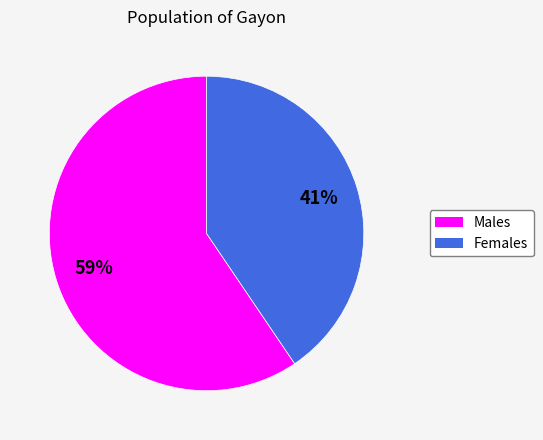

Does any single category account for the majority?

Yes